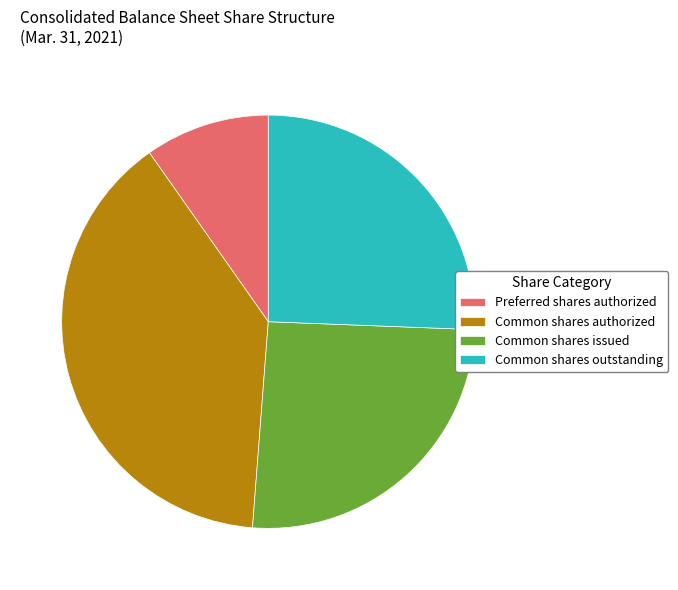

Which category has the smallest portion of the pie?

Preferred shares authorized